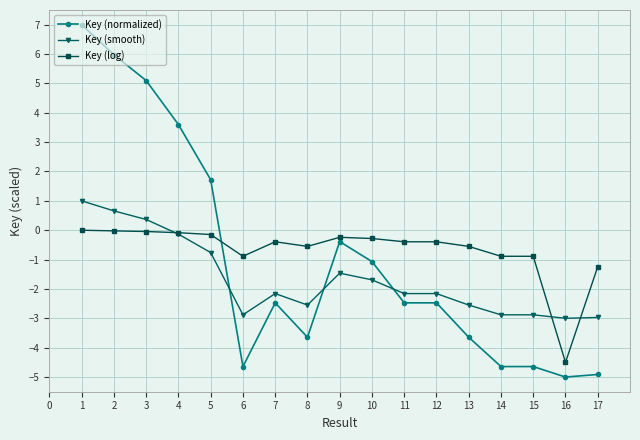

How many lines are shown in the chart?

3